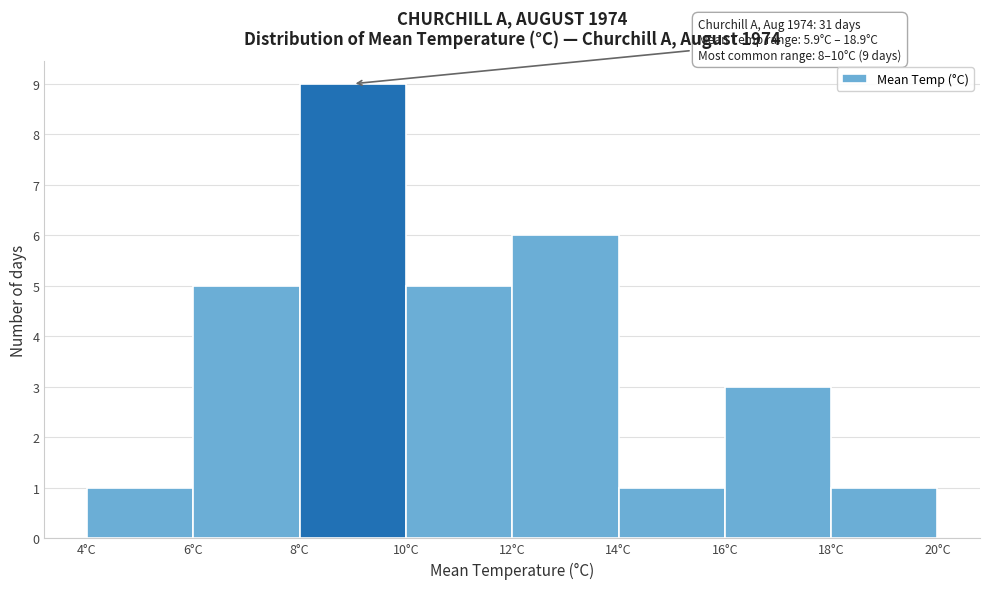

Which range on the x-axis has the tallest bar?

8 to 10